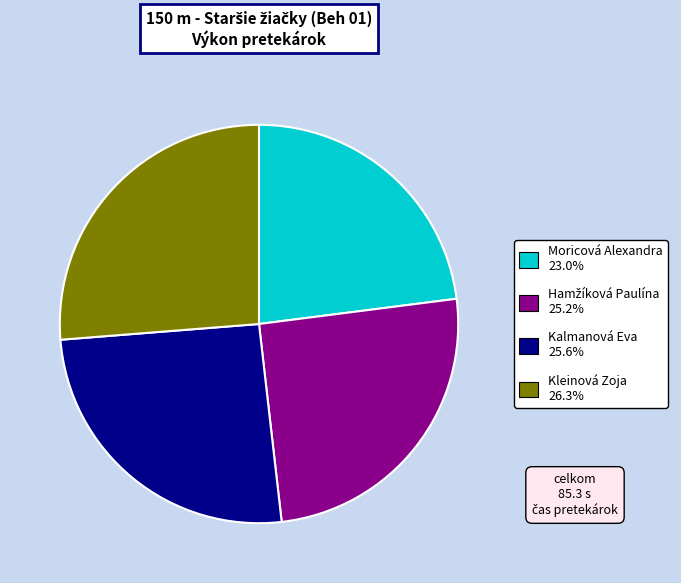

Is there a majority slice in this chart?

No